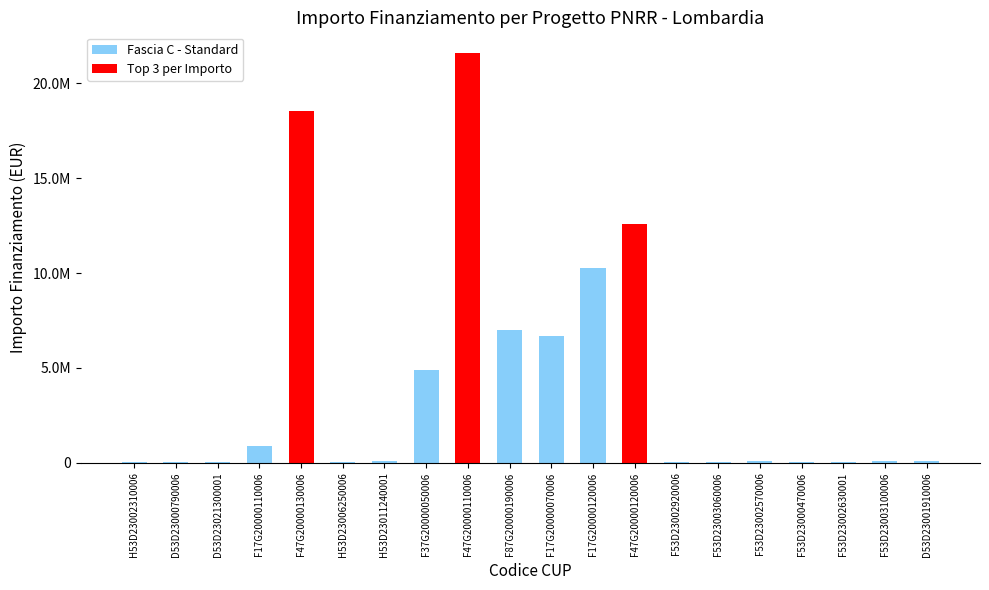

What is the value of the 16th bar from the left?

66393.6